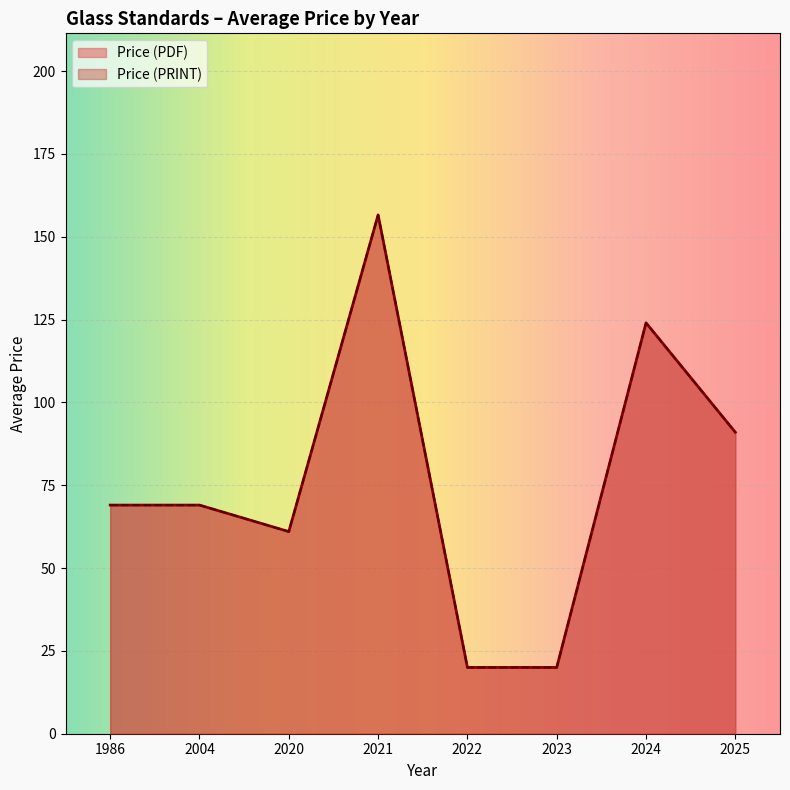

True or false: Price (PDF) and Price (PRINT) intersect in this chart.

False